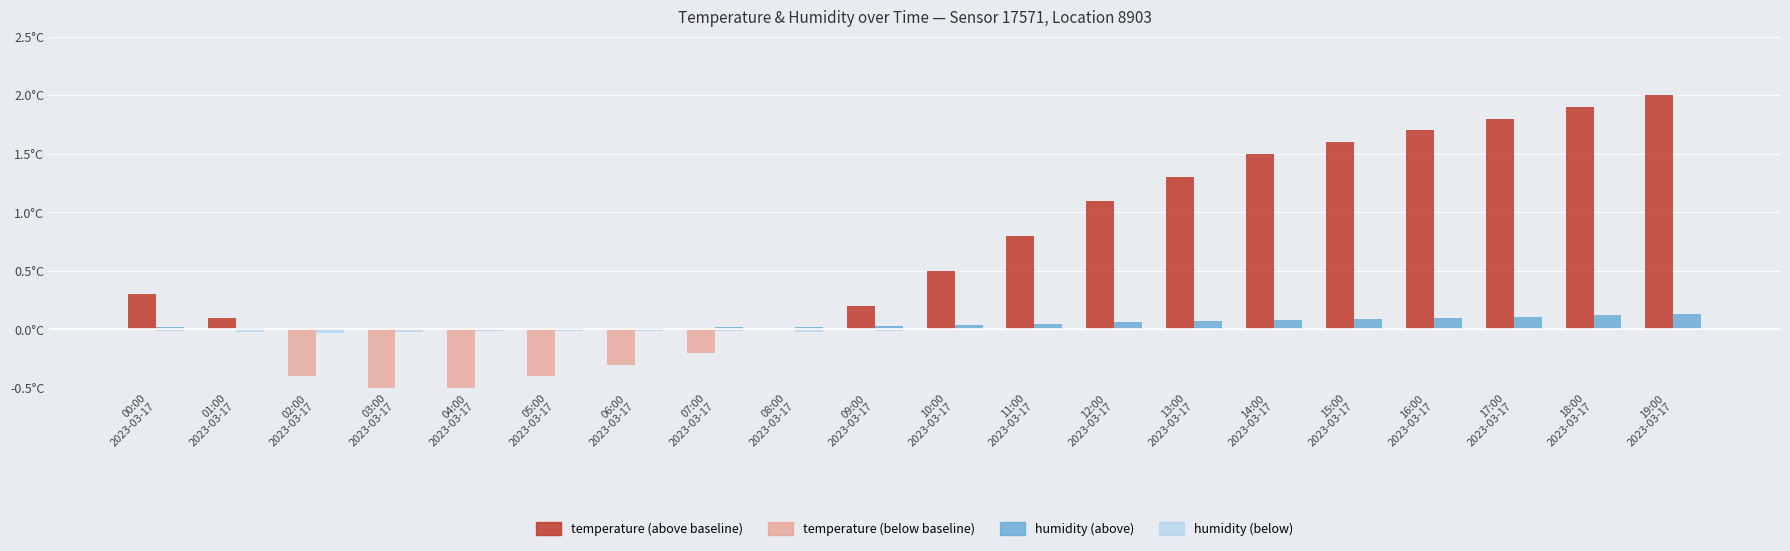

What is the spread (max minus min) of values at 15:00
2023-03-17?

1.6